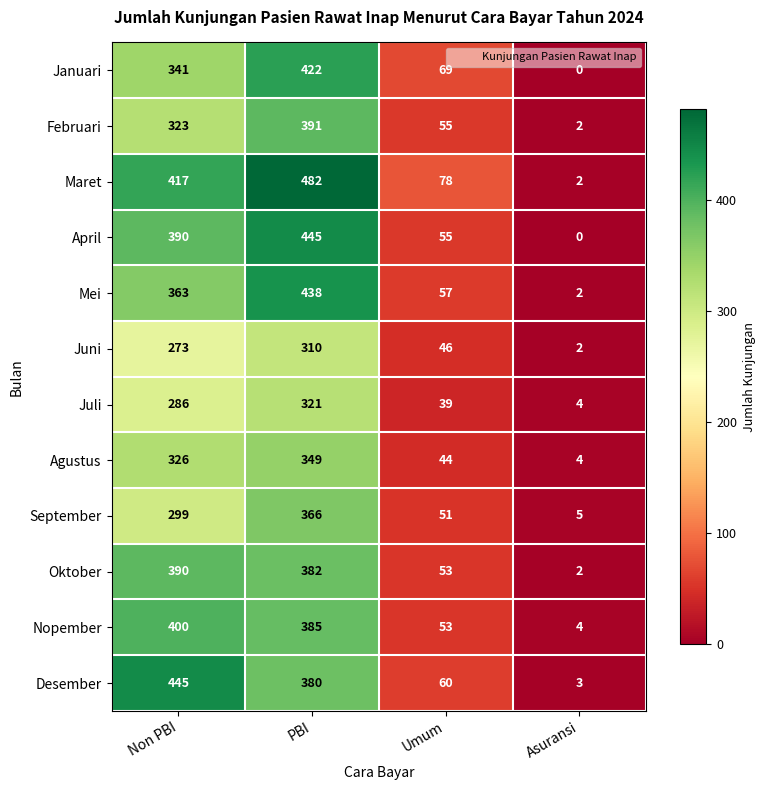

Rank the categories by Februari value from lowest to highest.

Asuransi, Umum, Non PBI, PBI